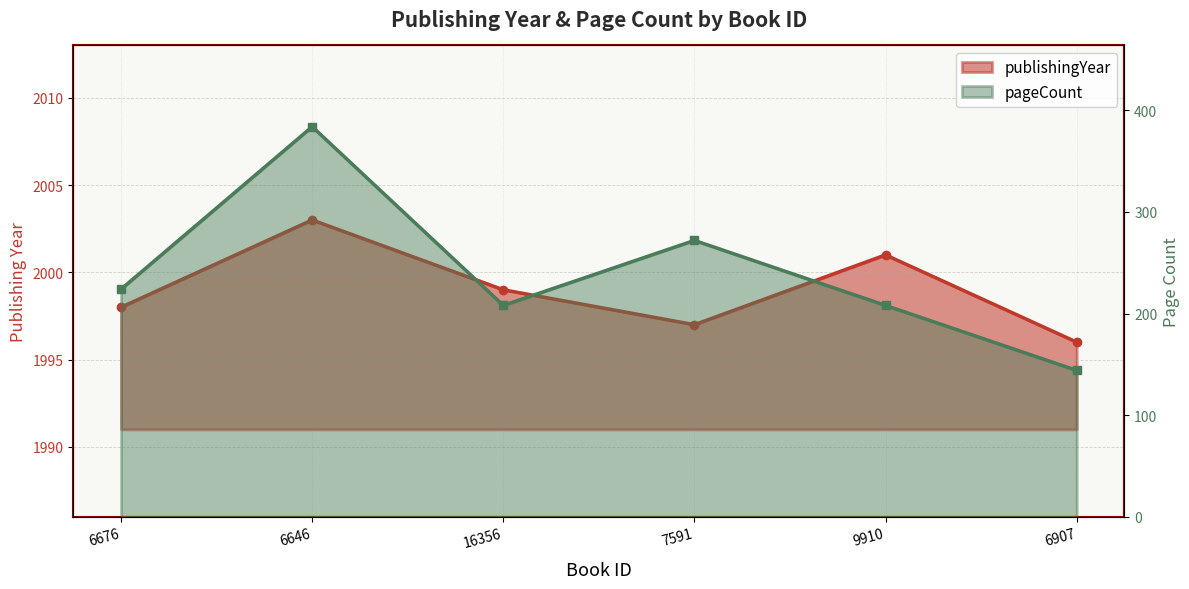

At how many categories does at least one series exceed 606?

6